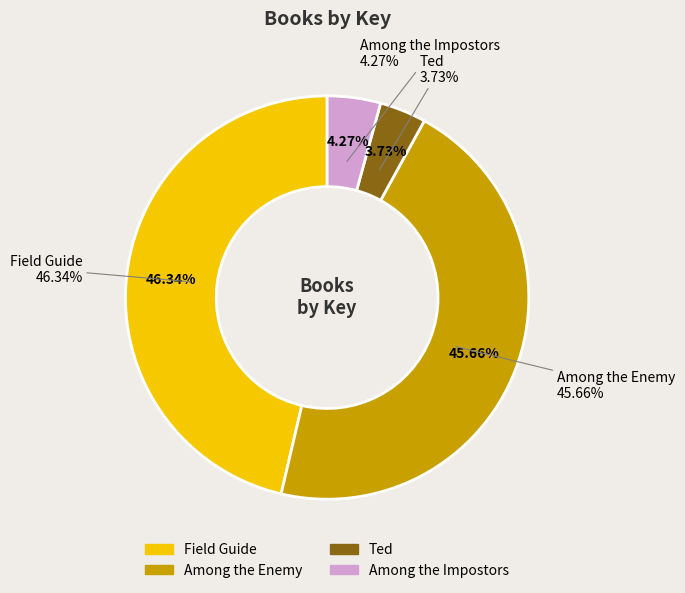

How much of the chart is everything except Among the Enemy?

54.3%